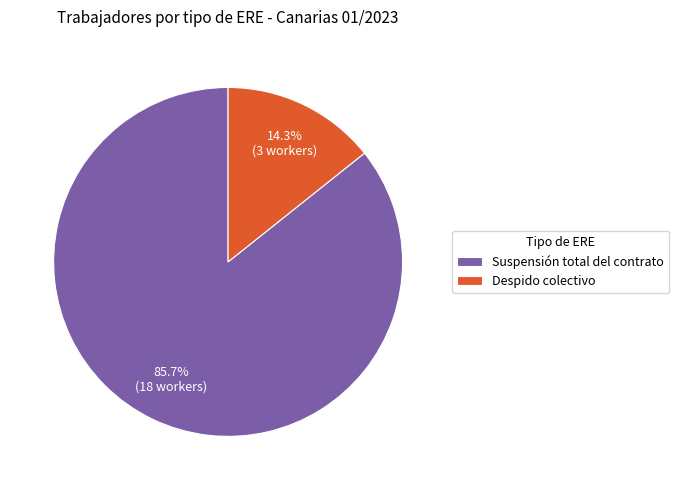

Rank the categories by value from highest to lowest.

Suspensión total del contrato, Despido colectivo